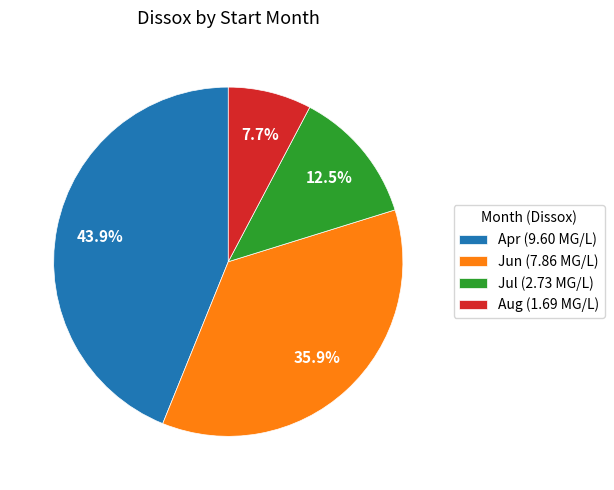

What is the largest slice in the pie chart?

Apr (9.60 MG/L)